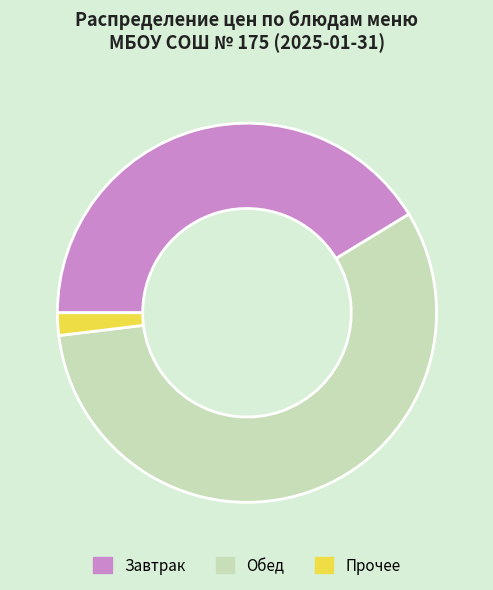

Rank the categories by value from highest to lowest.

Обед, Завтрак, Прочее